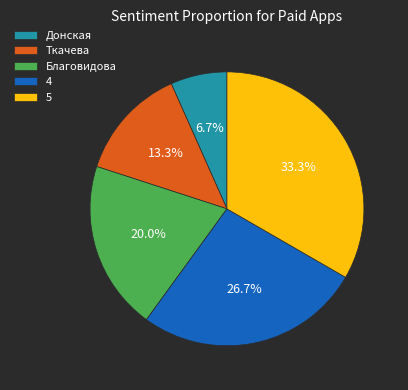

Which slice is the largest?

5